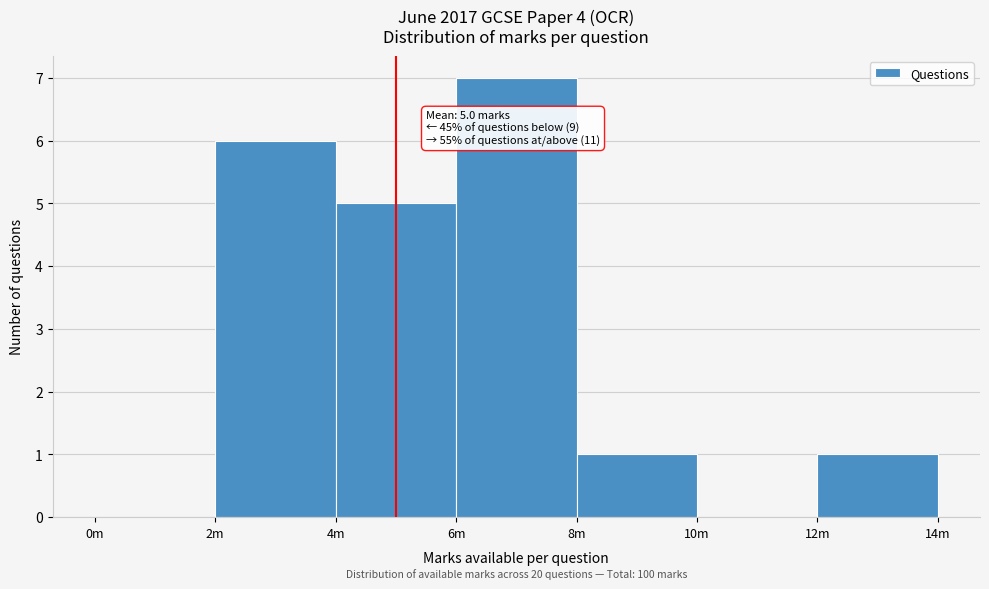

Reading right to left, what are all the values shown in this chart?

12m=1	10m=0	8m=1	6m=7	4m=5	2m=6	0m=0